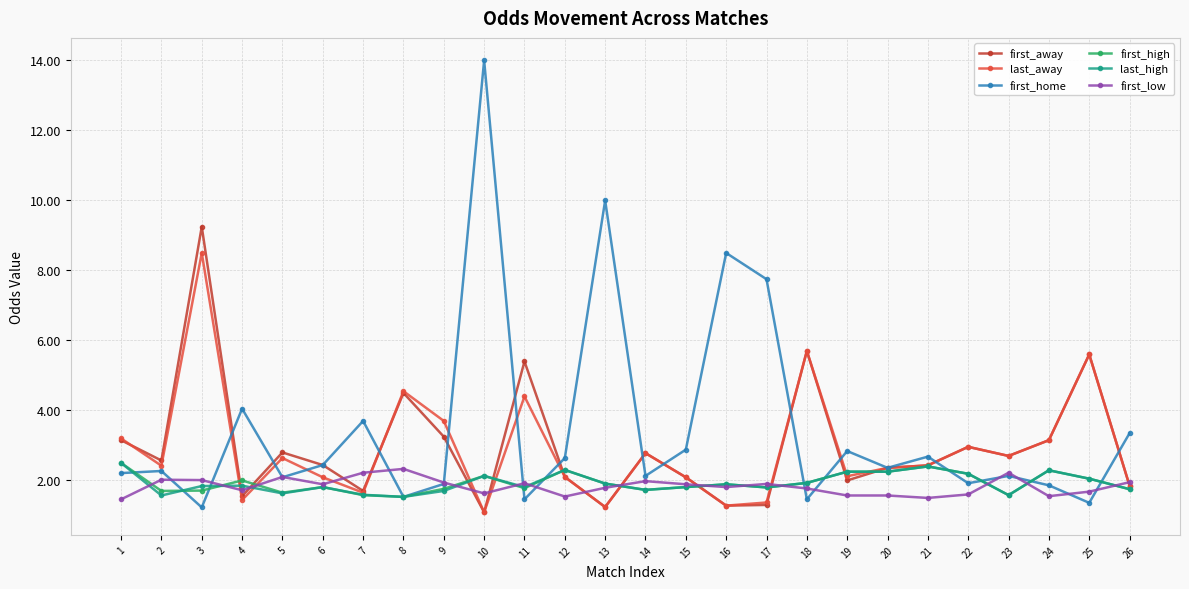

True or false: first_home has more than 2 interior local peaks.

True